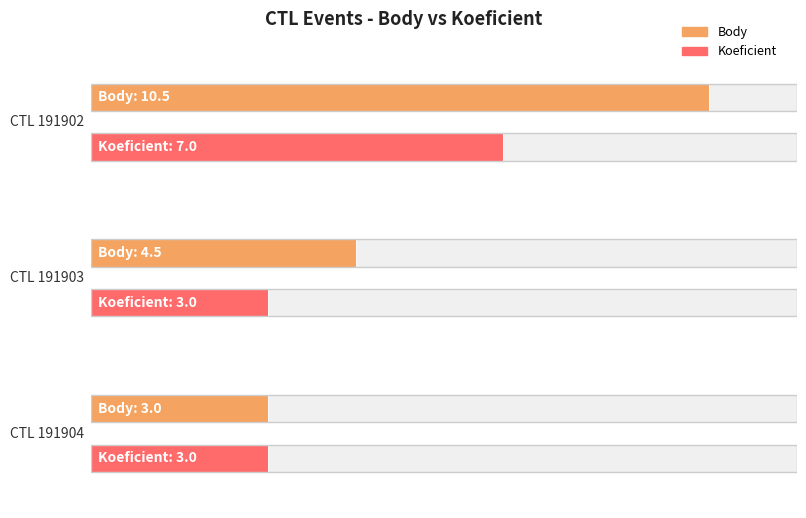

At which category is the sum across all series the highest?

191902